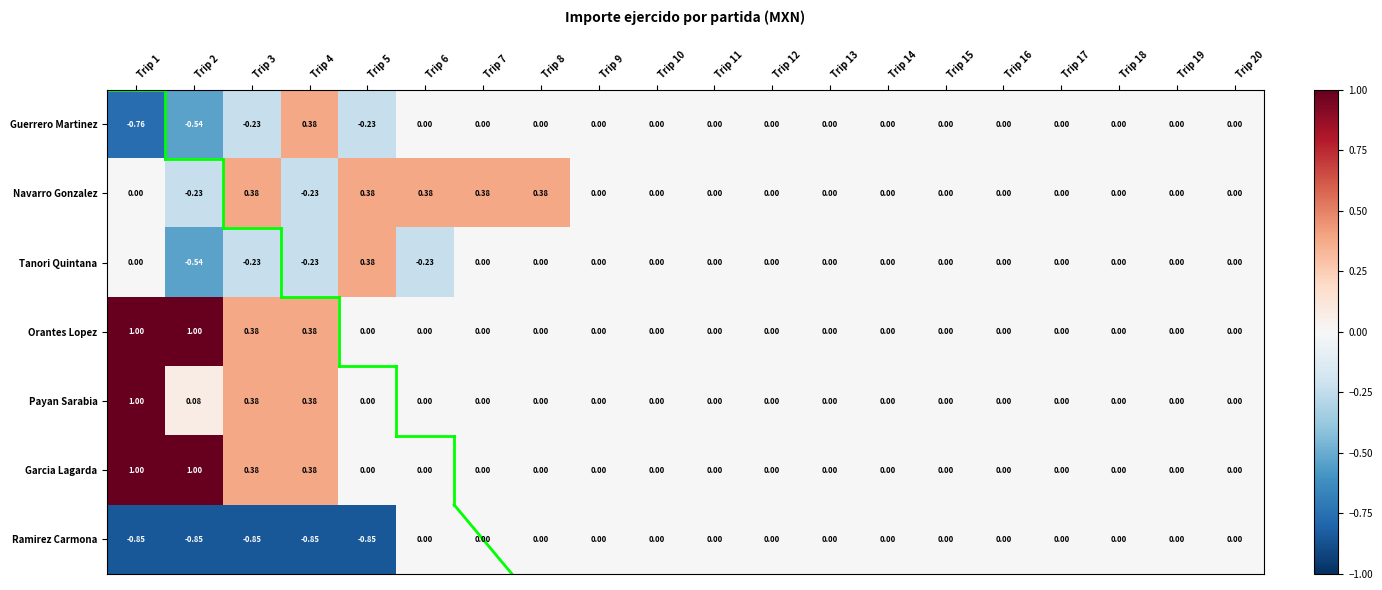

Between Trip 5 and Trip 7, which series saw the biggest shift?

Ramirez Carmona